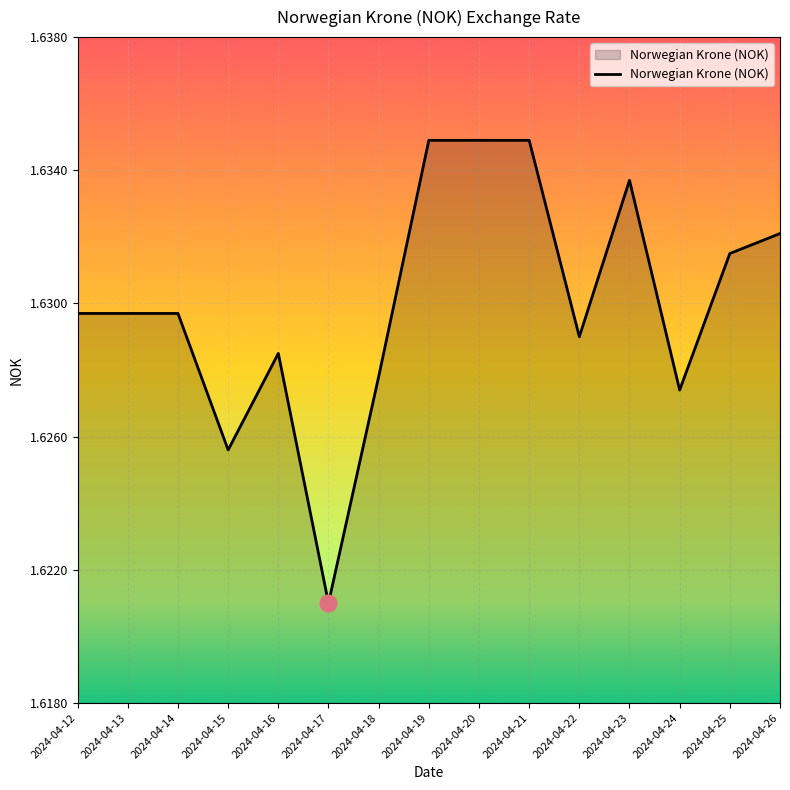

Where is the data nearest to the value 1?

2024-04-17